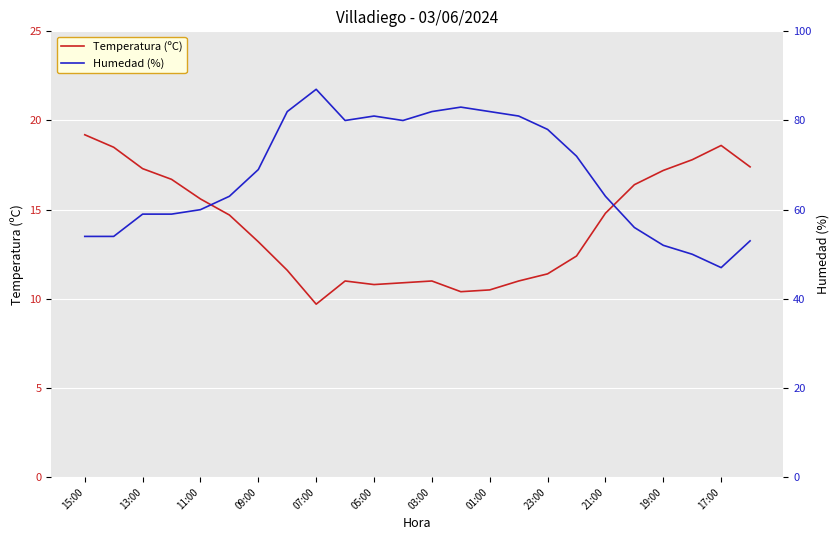

At which label does Temperatura (ºC) reach its minimum?

07:00